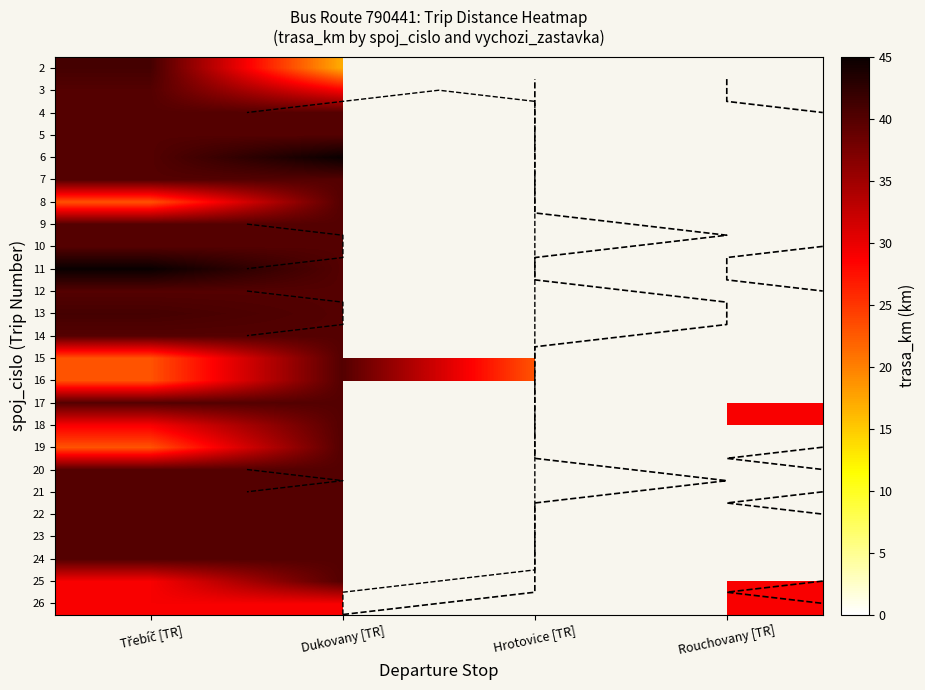

At which category is the sum across all series the highest?

Dukovany [TR]